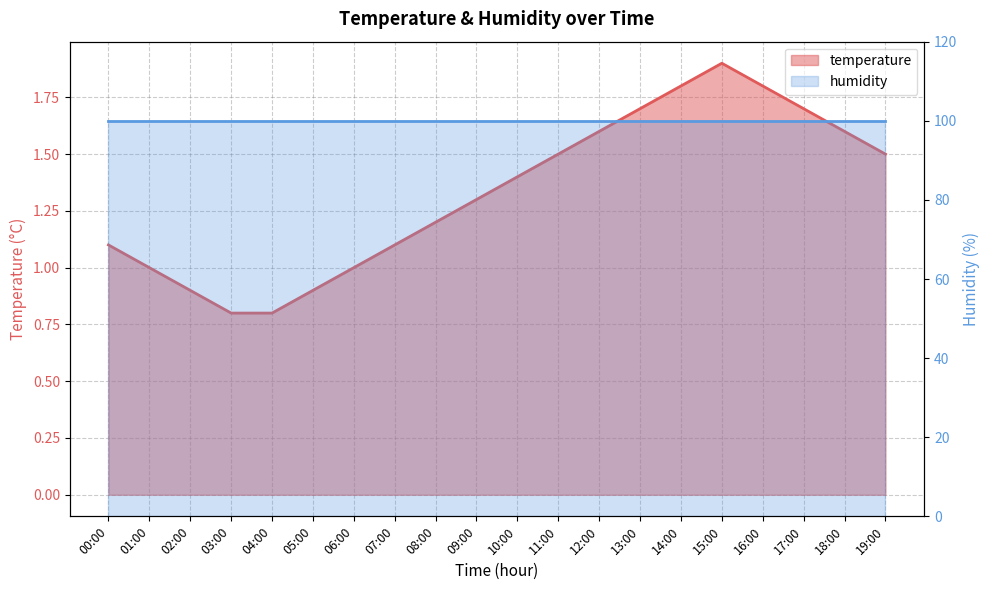

List the labels in order of value, largest first.

15:00, 14:00, 16:00, 13:00, 17:00, 12:00, 18:00, 11:00, 19:00, 10:00, 09:00, 08:00, 00:00, 07:00, 01:00, 06:00, 02:00, 05:00, 03:00, 04:00